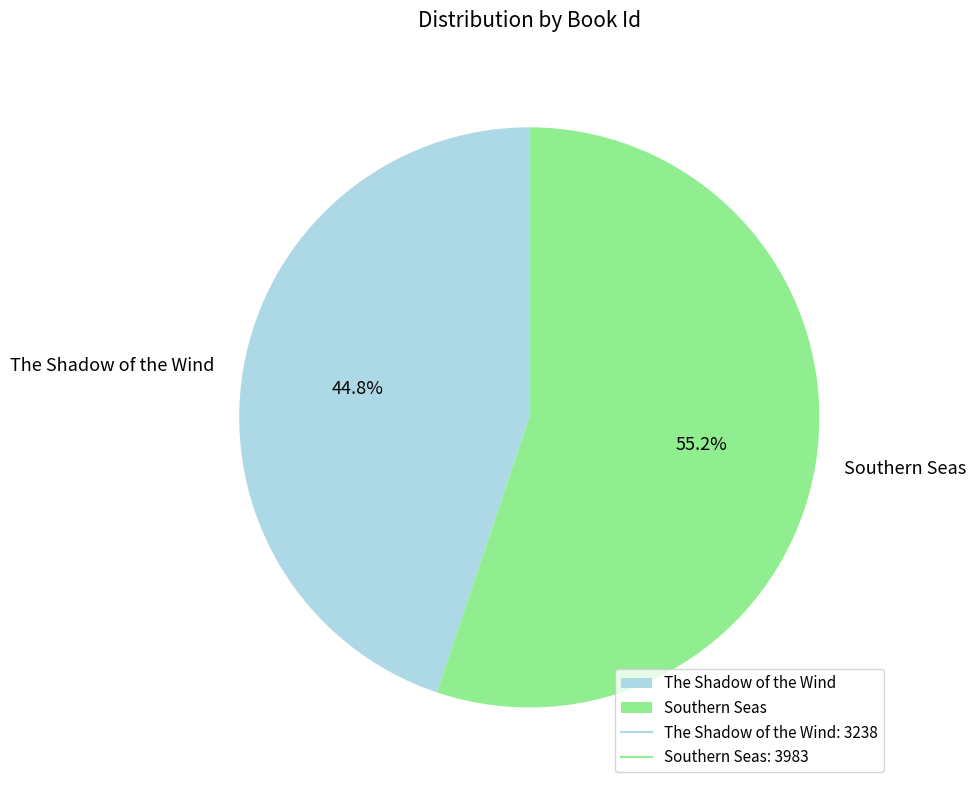

How many slices are in this pie chart?

2